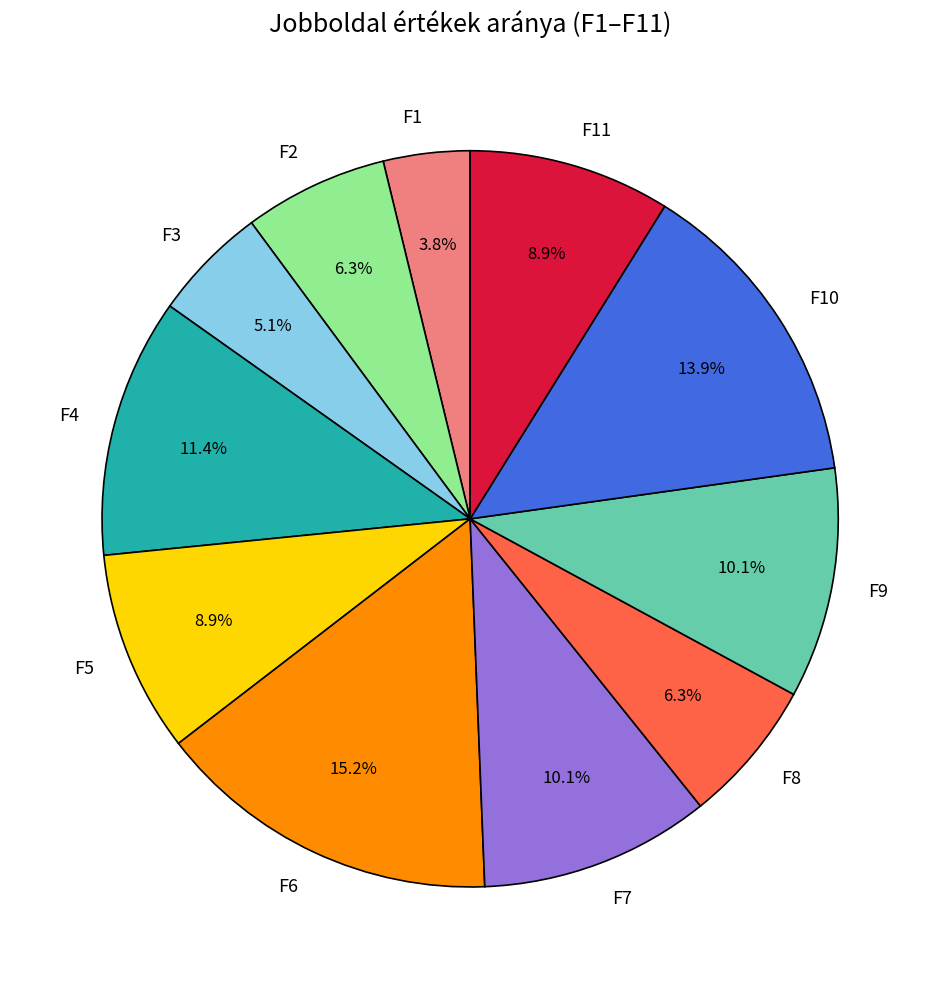

Is F7 the majority of the pie?

No